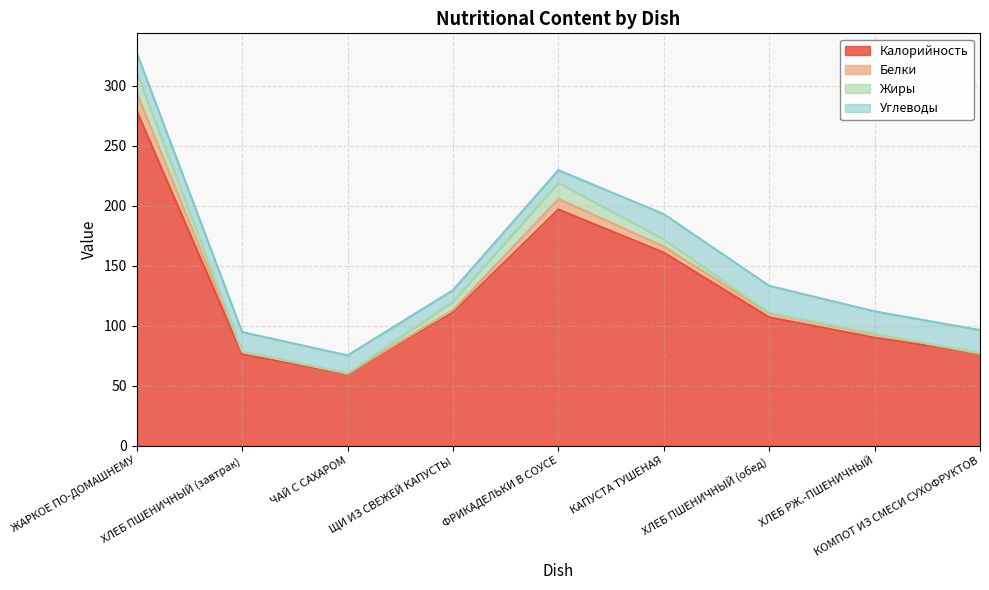

What is the label of the 5th point from the left?

ФРИКАДЕЛЬКИ В СОУСЕ